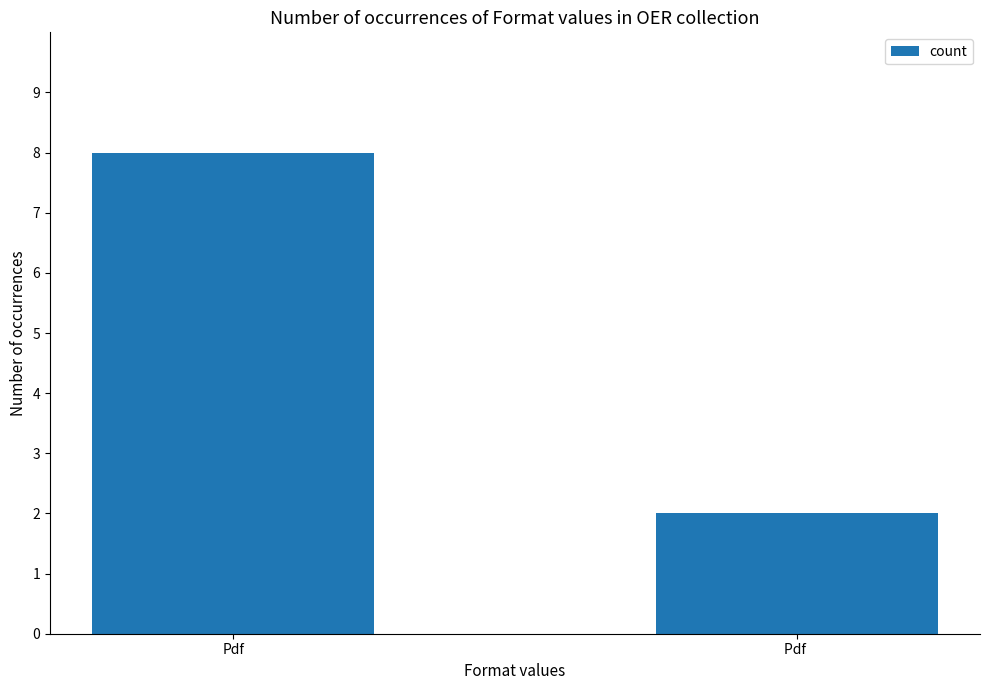

What is the value of the 2nd bar from the left?

2